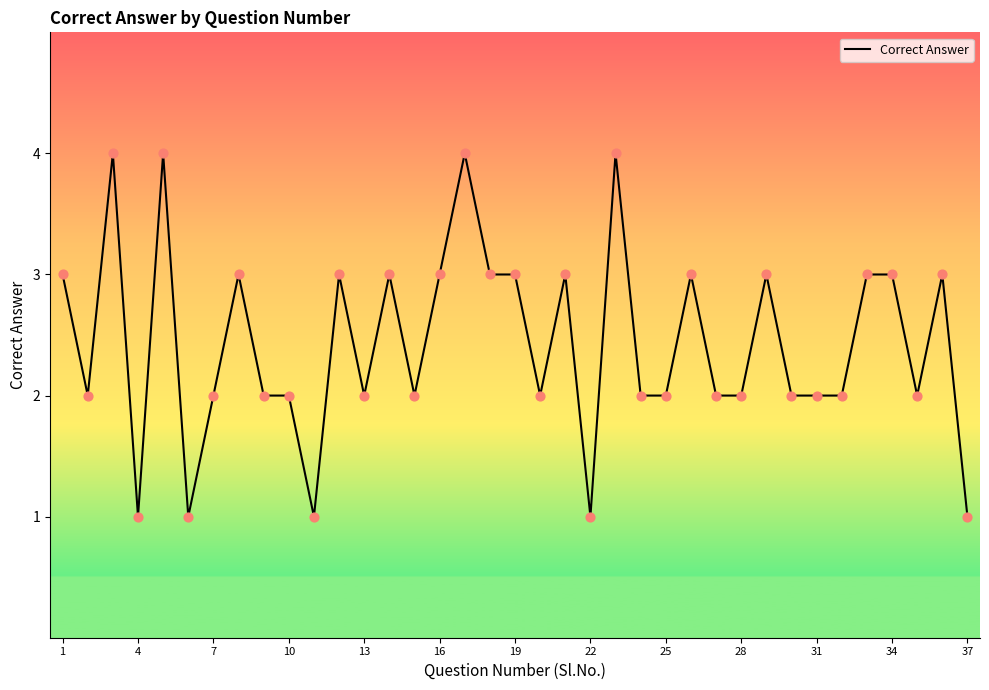

How many lines are shown in the chart?

1